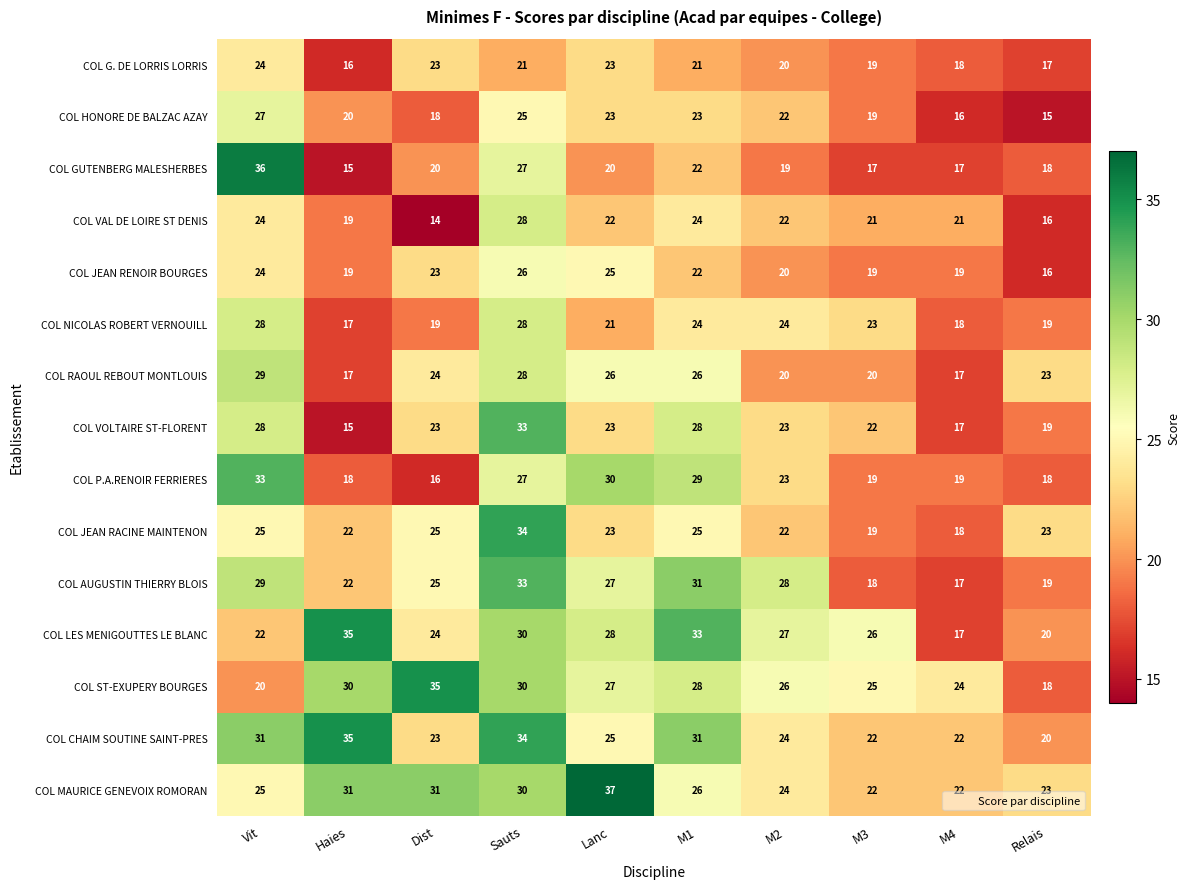

Count the COL LES MENIGOUTTES LE BLANC values in the range 22 to 30.

6